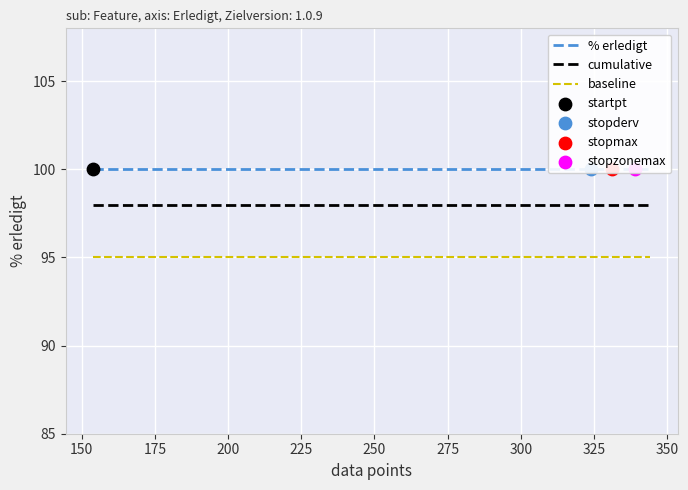

What are all the series names shown in the legend?

% erledigt, cumulative, baseline